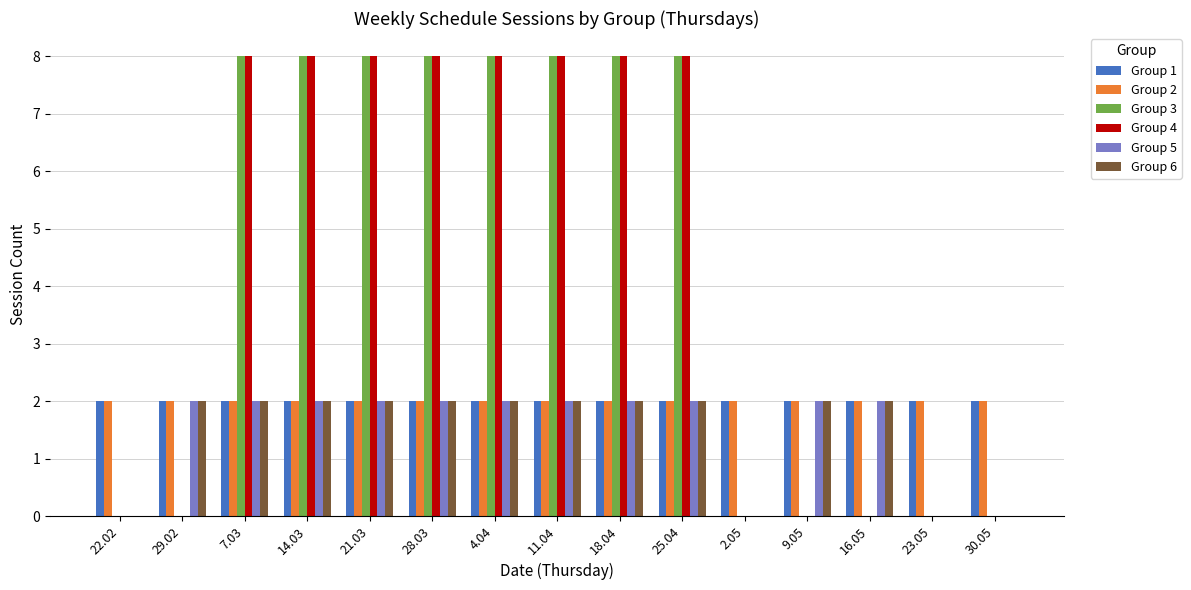

What is the sum of all Group 6 values?

22